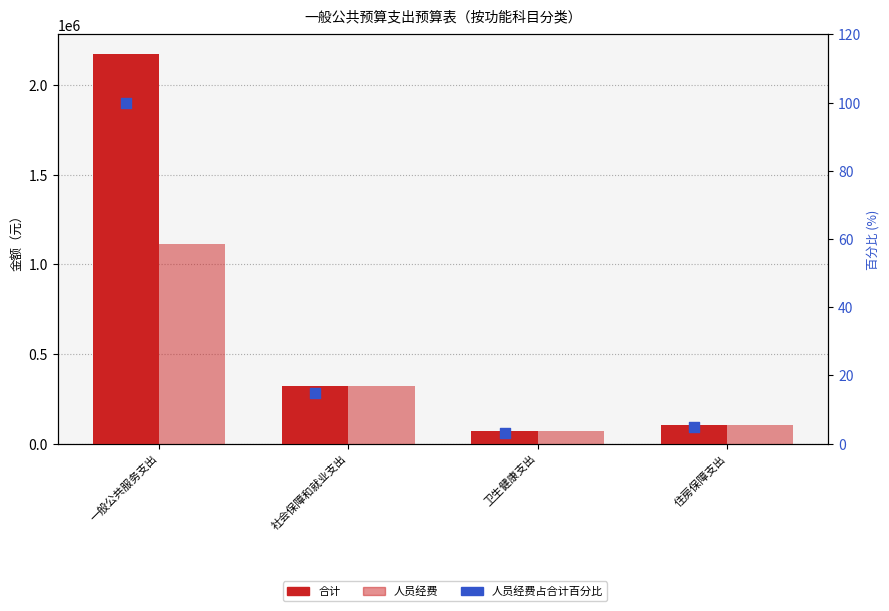

Which series has the widest spread of Y values?

合计